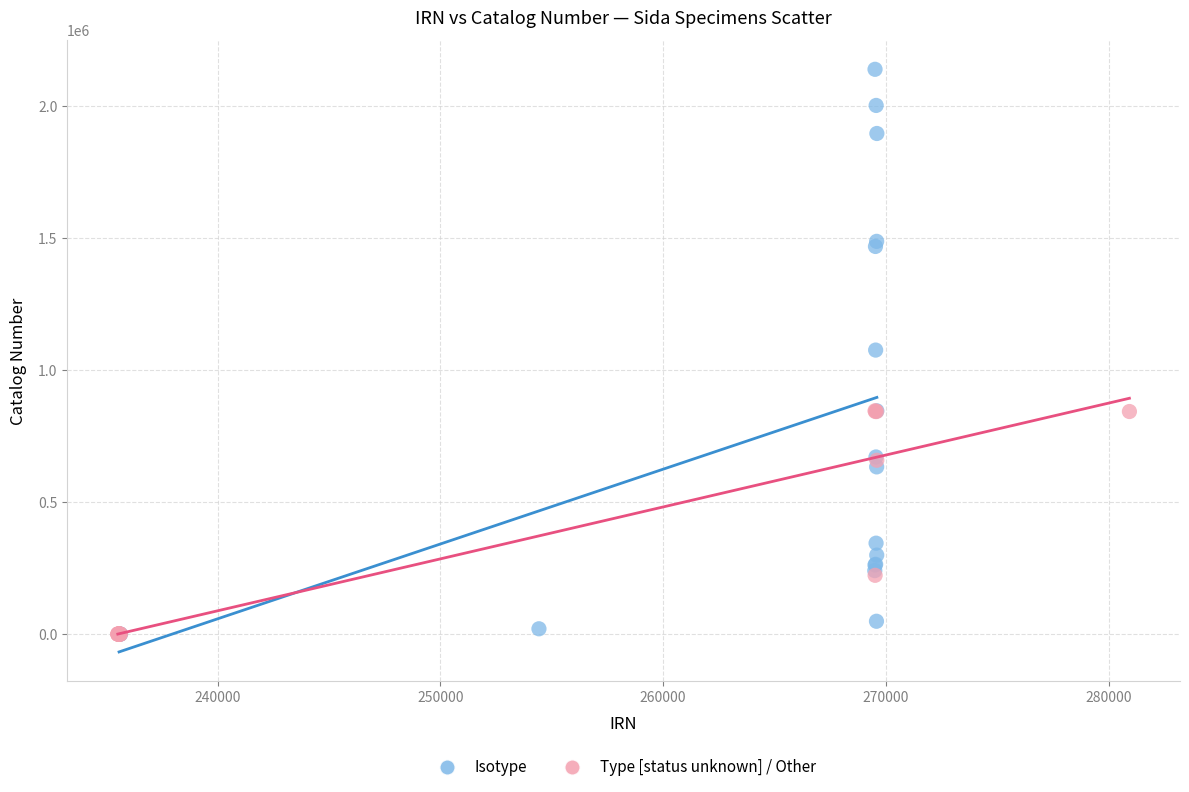

Which series has the largest Y range (max minus min)?

Isotype